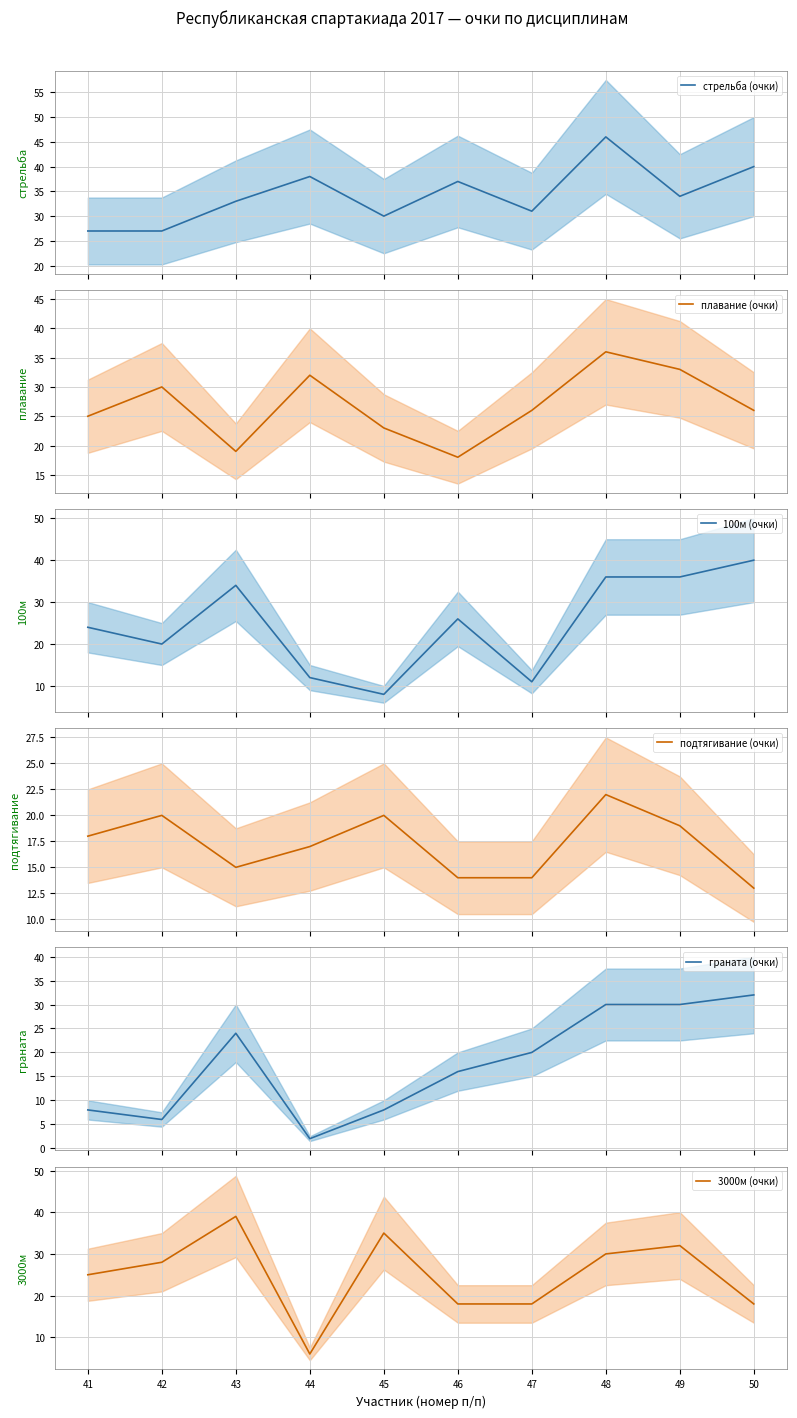

Reading left to right, extract all data points from this chart.

стрельба (очки): 27	27	33	38	30	37	31	46	34	40
плавание (очки): 25	30	19	32	23	18	26	36	33	26
100м (очки): 24	20	34	12	8	26	11	36	36	40
подтягивание (очки): 18	20	15	17	20	14	14	22	19	13
граната (очки): 8	6	24	2	8	16	20	30	30	32
3000м (очки): 25	28	39	6	35	18	18	30	32	18